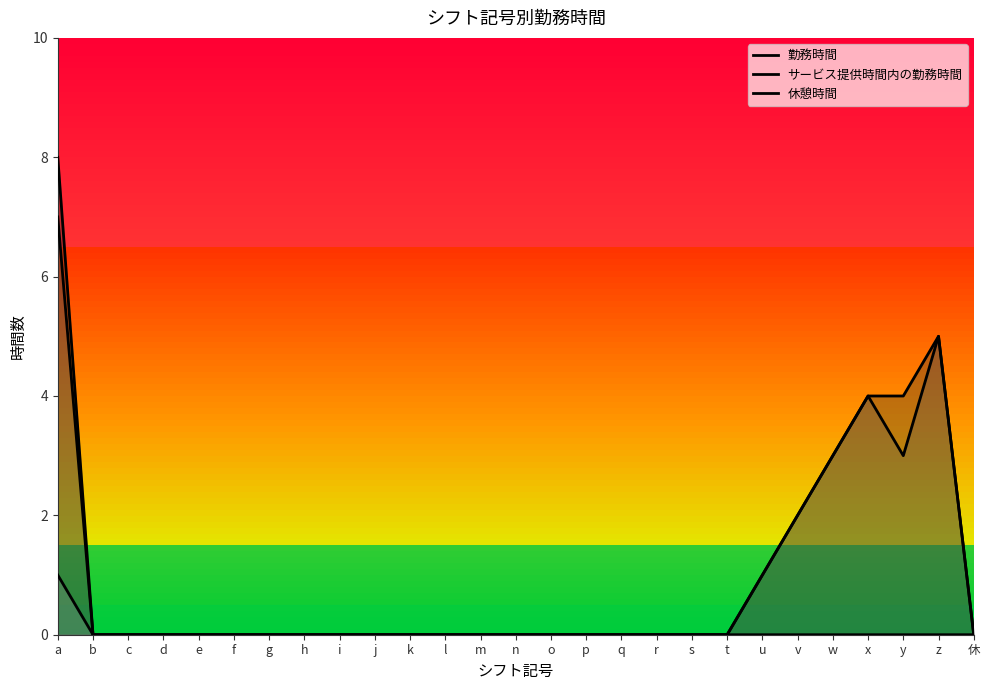

How many 勤務時間 values are between 0 and 1?

21